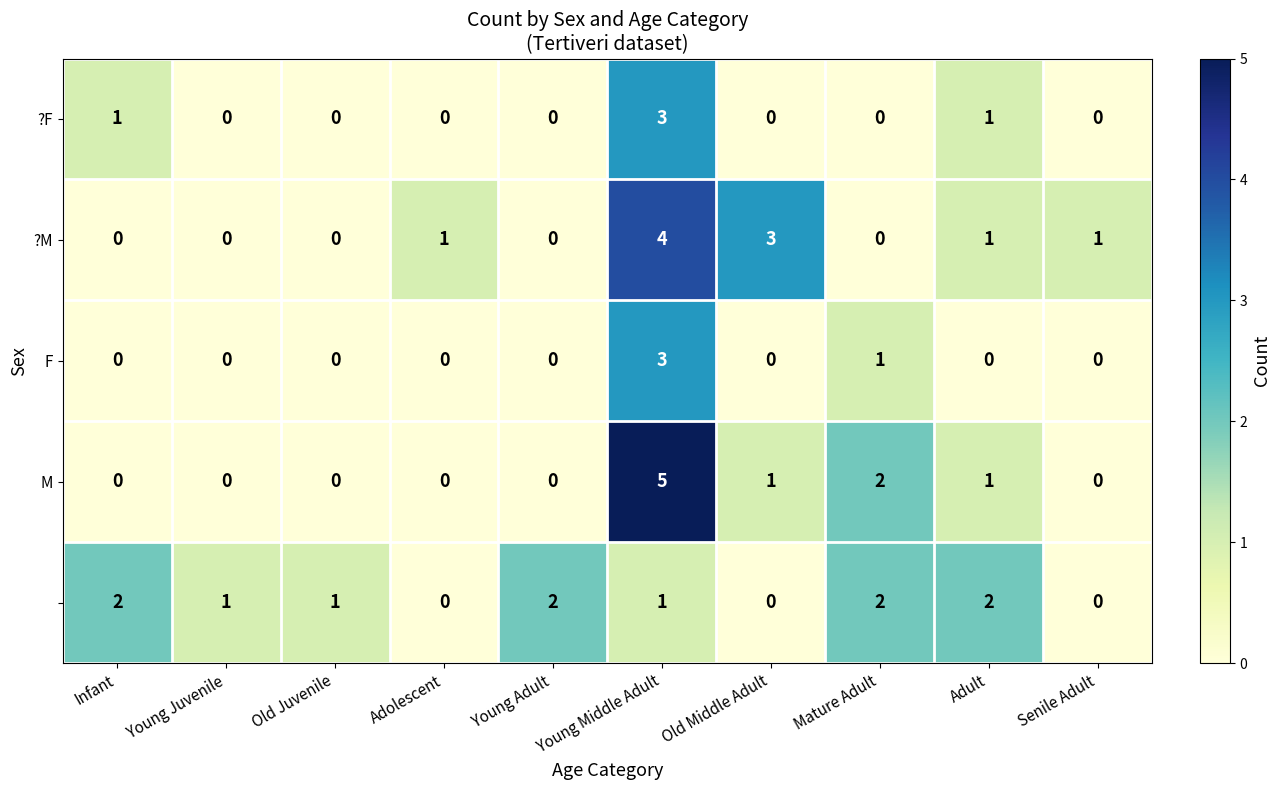

Which category has the highest value across all series?

Young Middle Adult